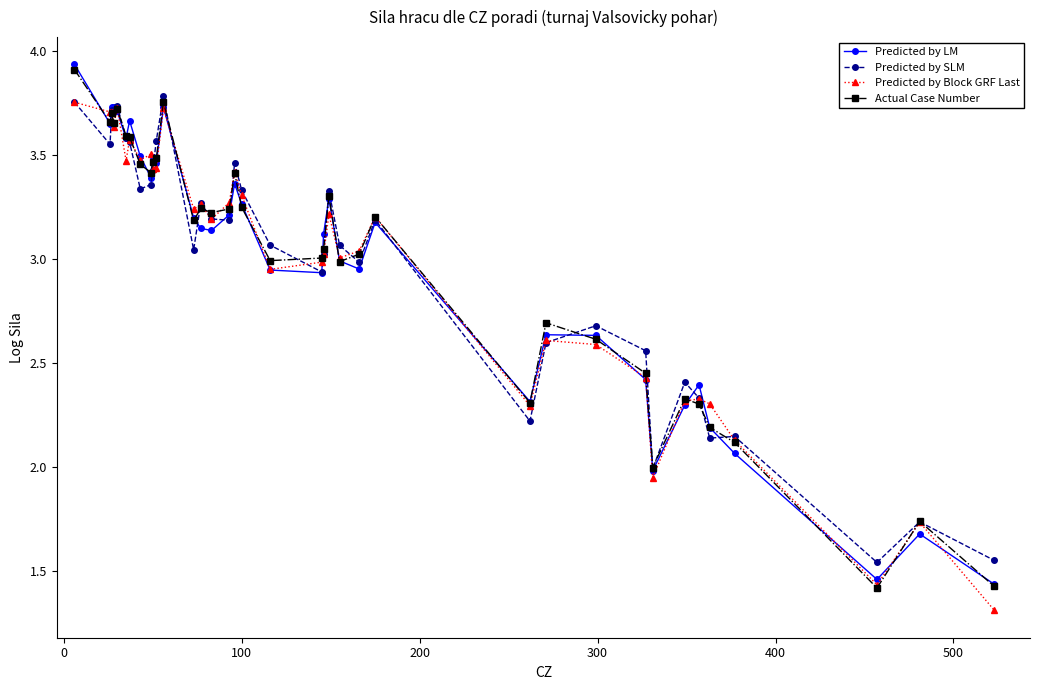

True or false: Actual Case Number has more than 1 interior local peaks.

True